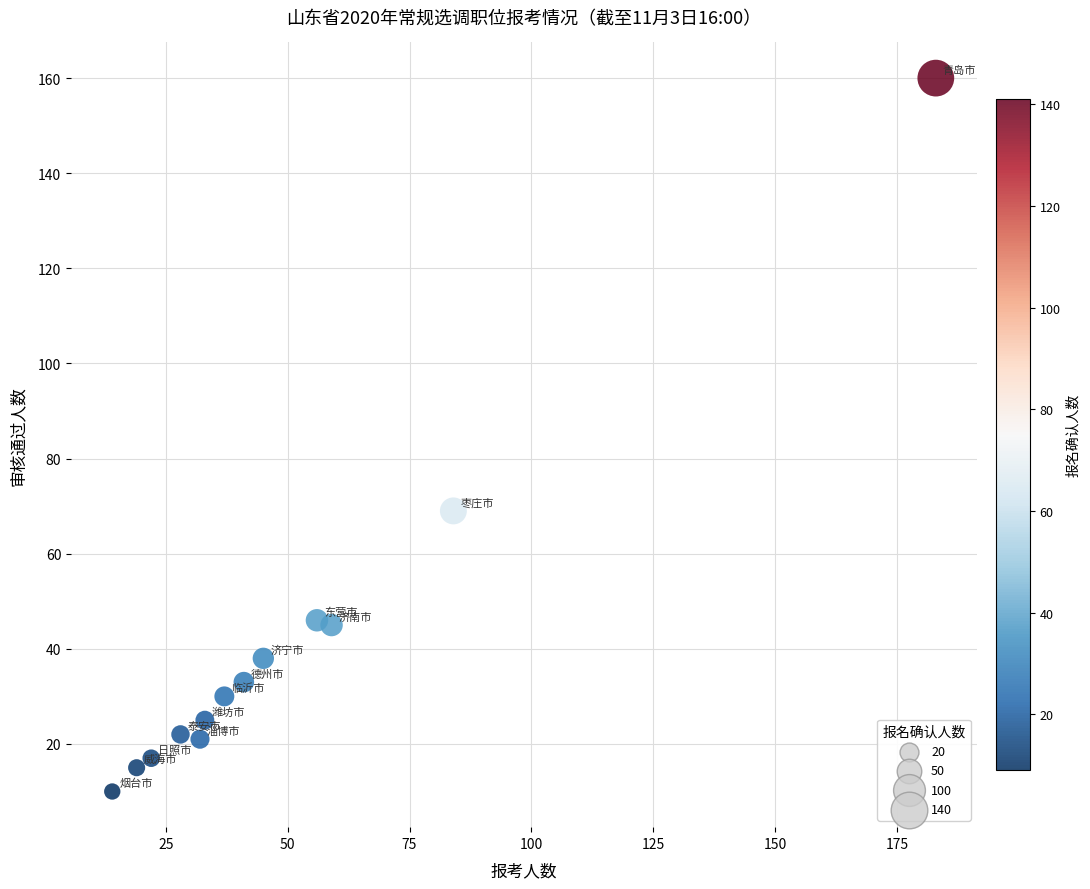

What is the range of X values (max minus min)?

169